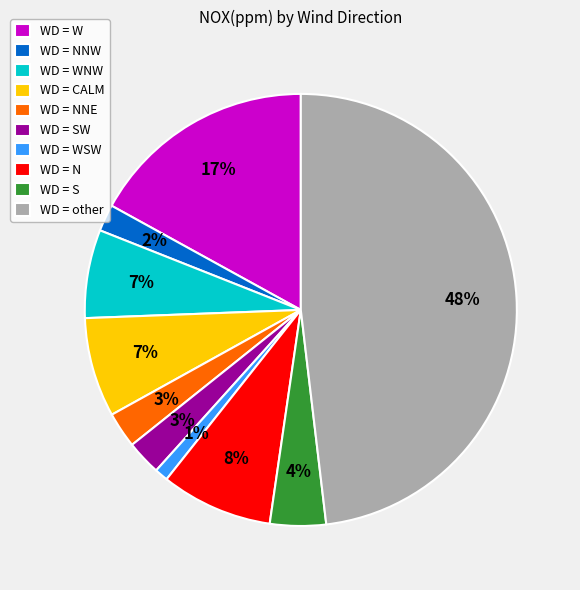

To the nearest percent, what portion does WD = NNW represent?

2%